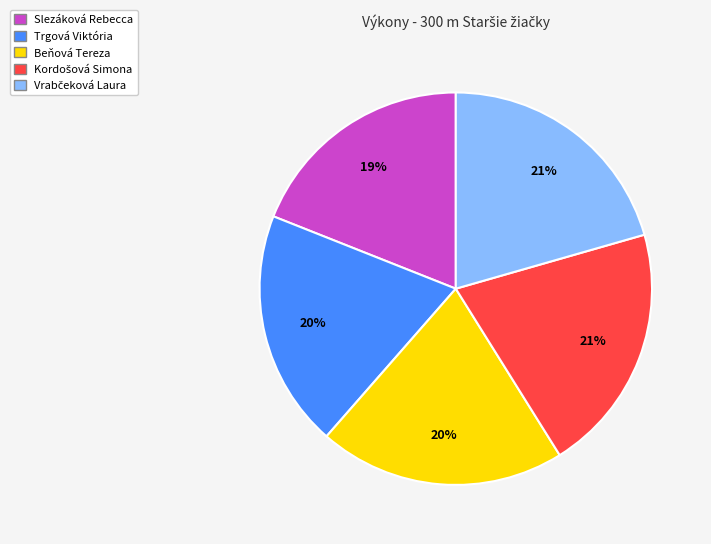

Count the number of slices in the pie.

5